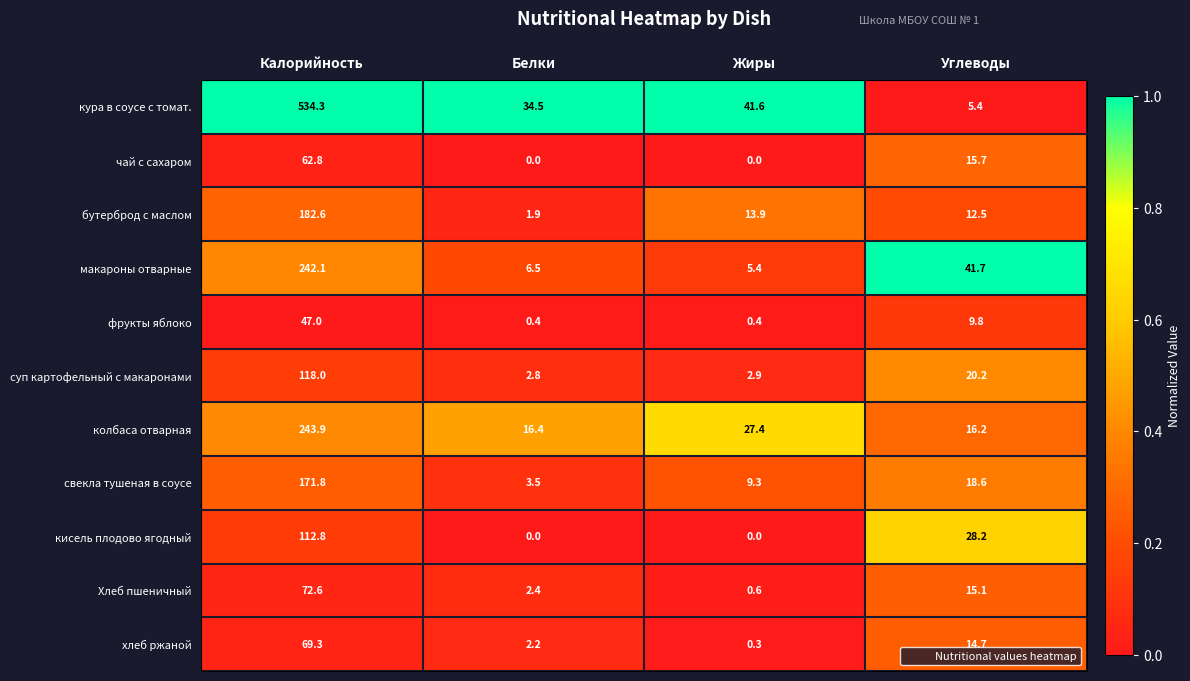

Read the Хлеб пшеничный value at Калорийность.

72.6